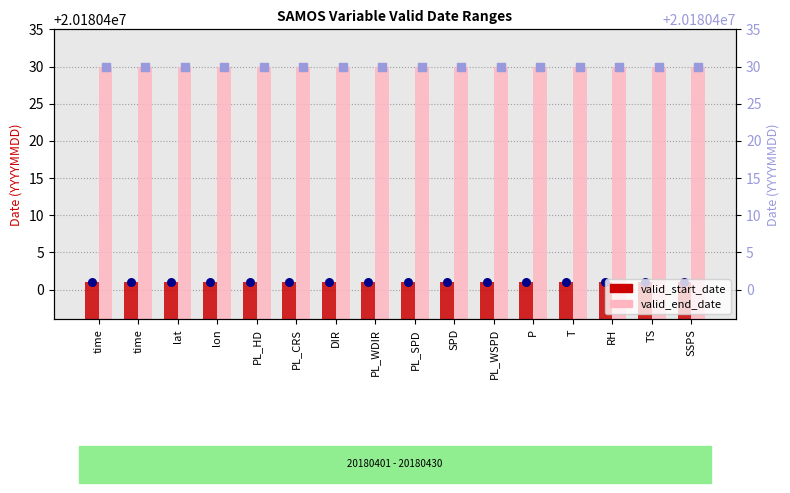

What is the total value across all series at PL_WDIR?

40360831